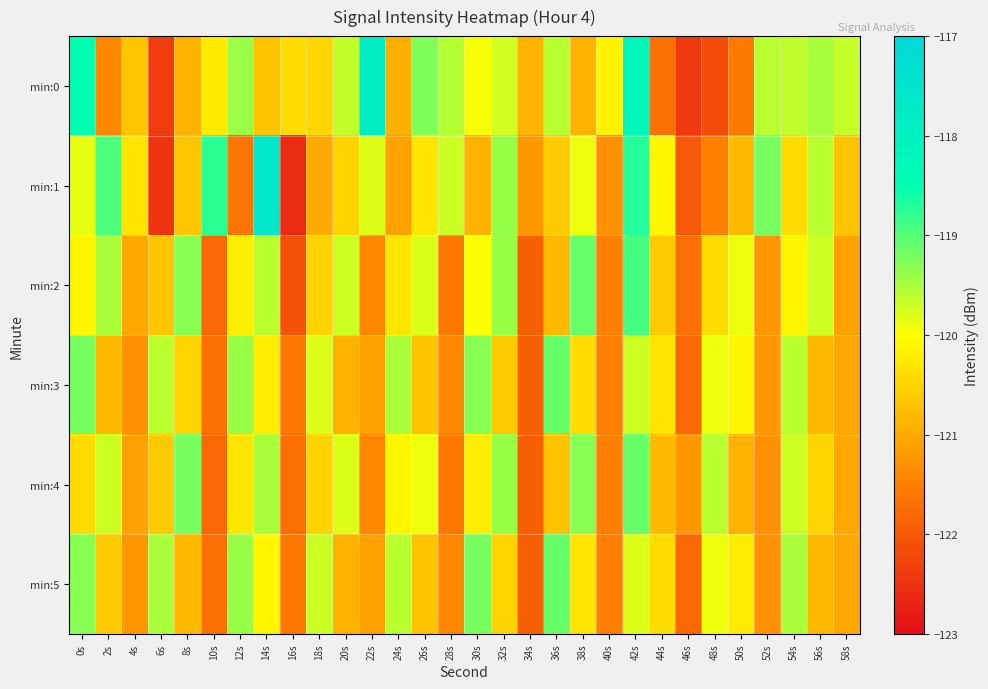

What is the total value across all series at 22s?

-722.6